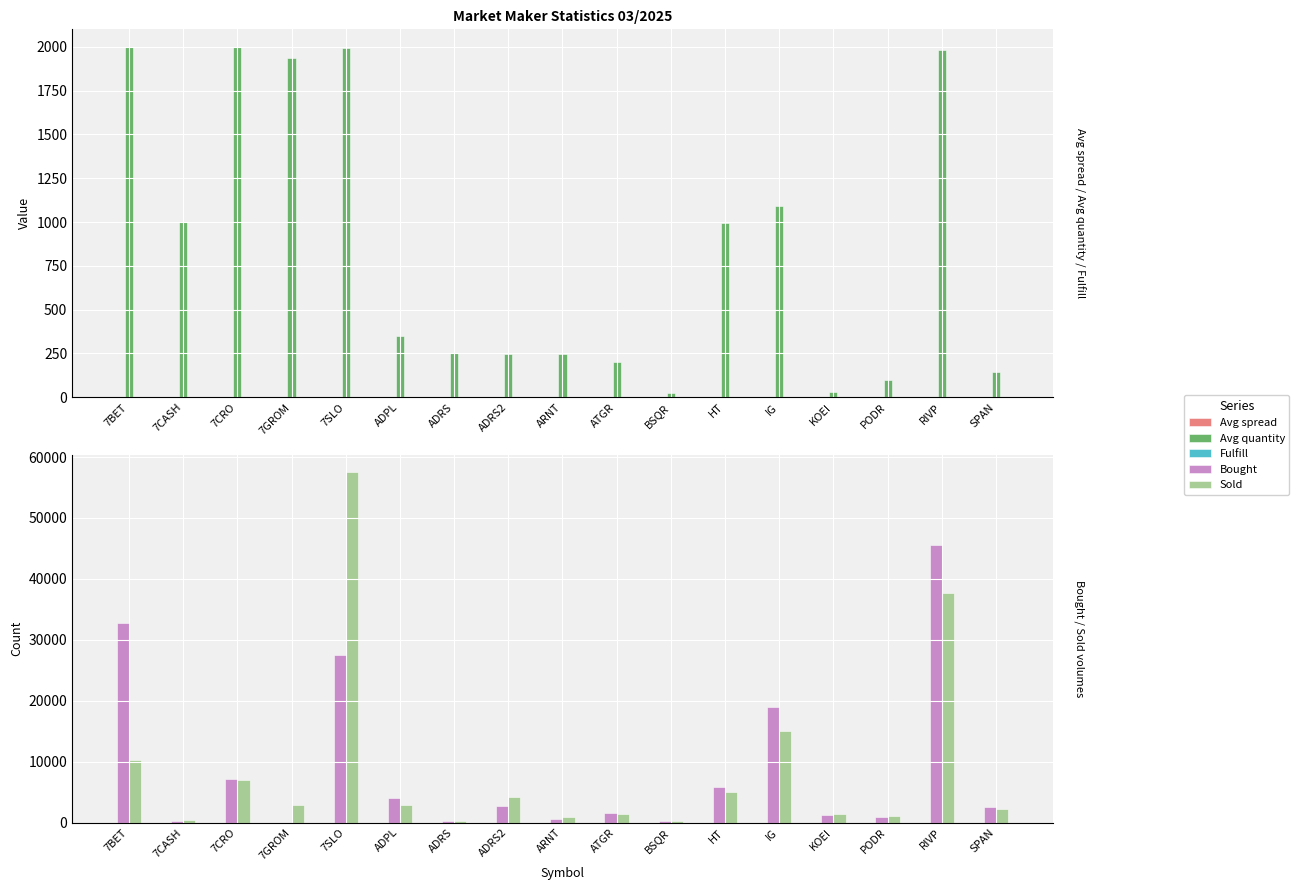

What position from the left is IG?

13